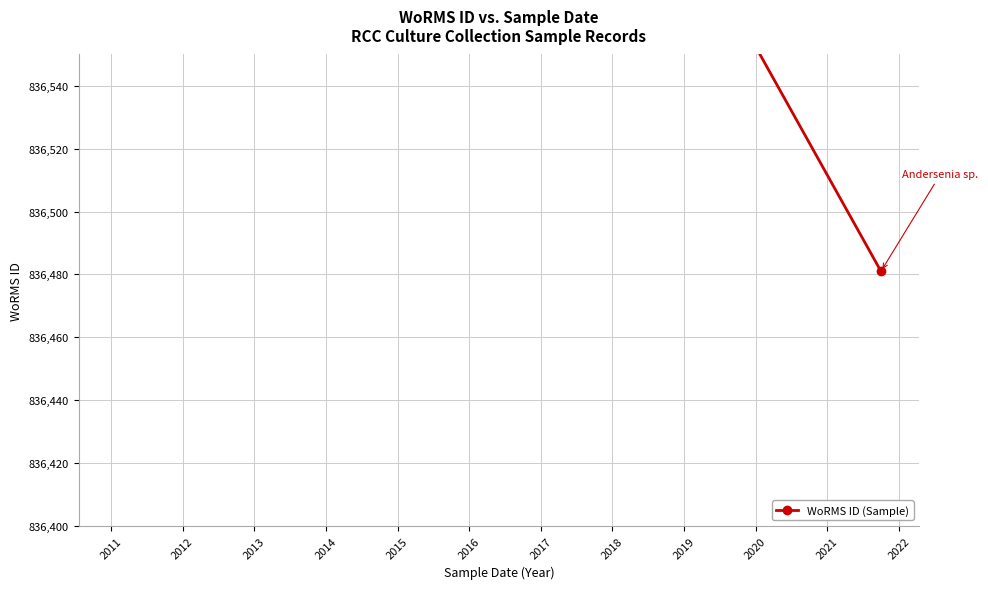

Does the chart display data point markers on the line(s)?

Yes